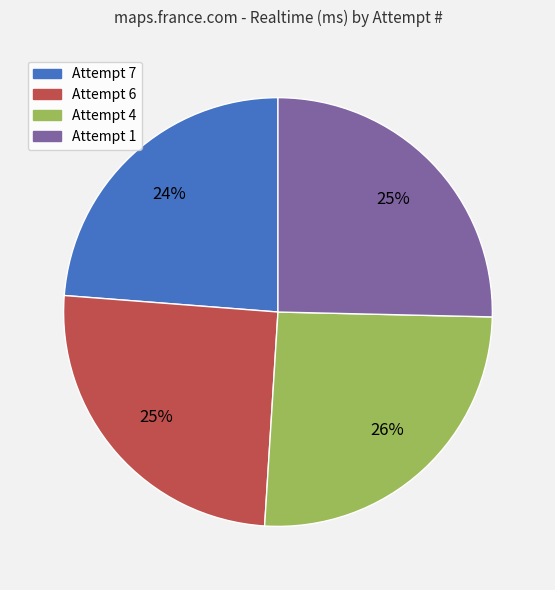

The Attempt 7 slice represents 24% of the pie. True or false?

True